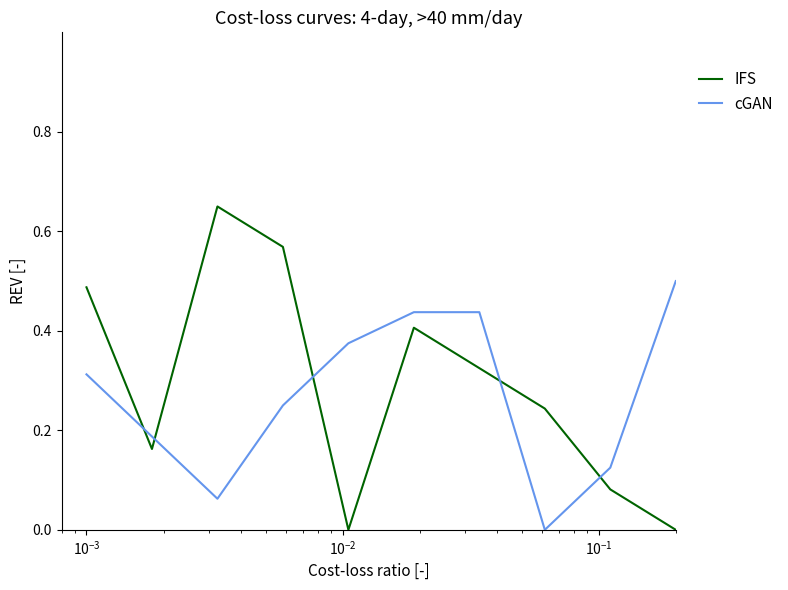

How many lines are shown in the chart?

2